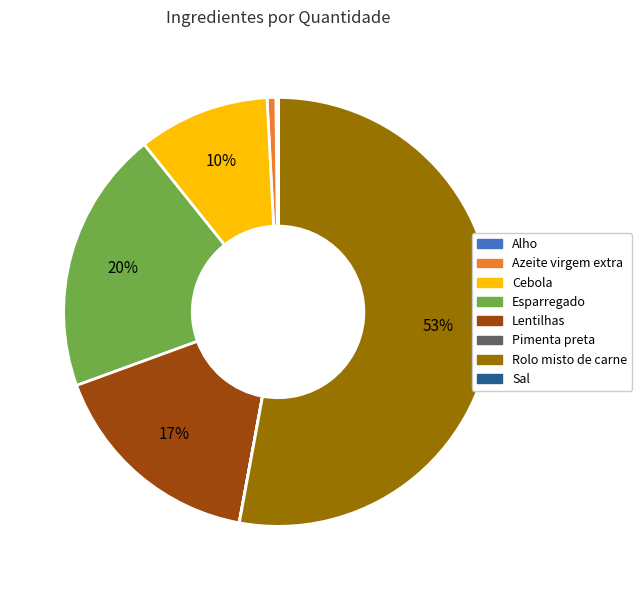

Does Azeite virgem extra account for over 50% of the chart?

No